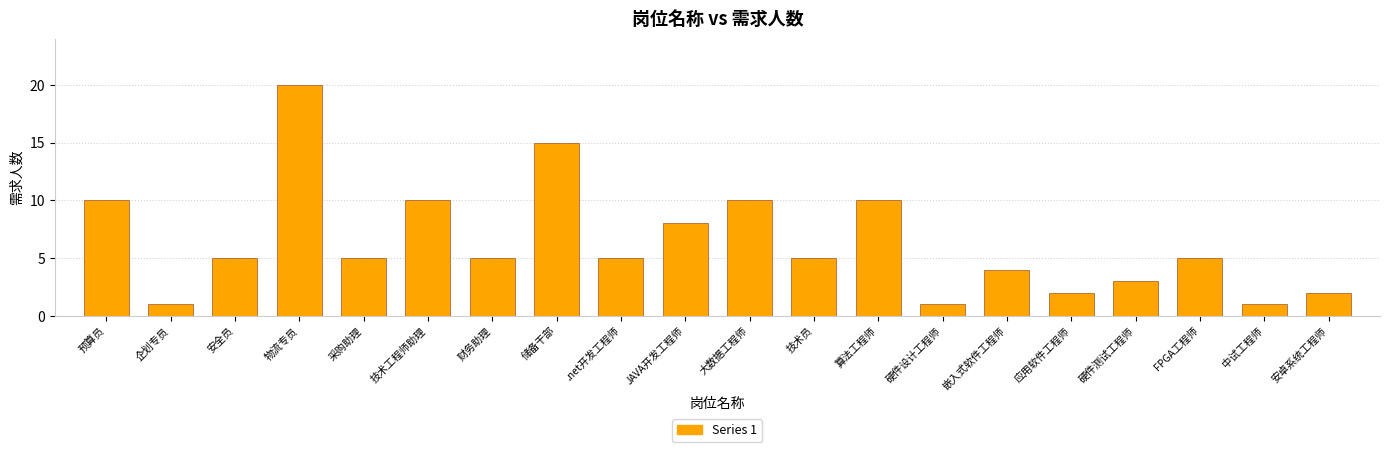

Count the number of data series in this chart.

1